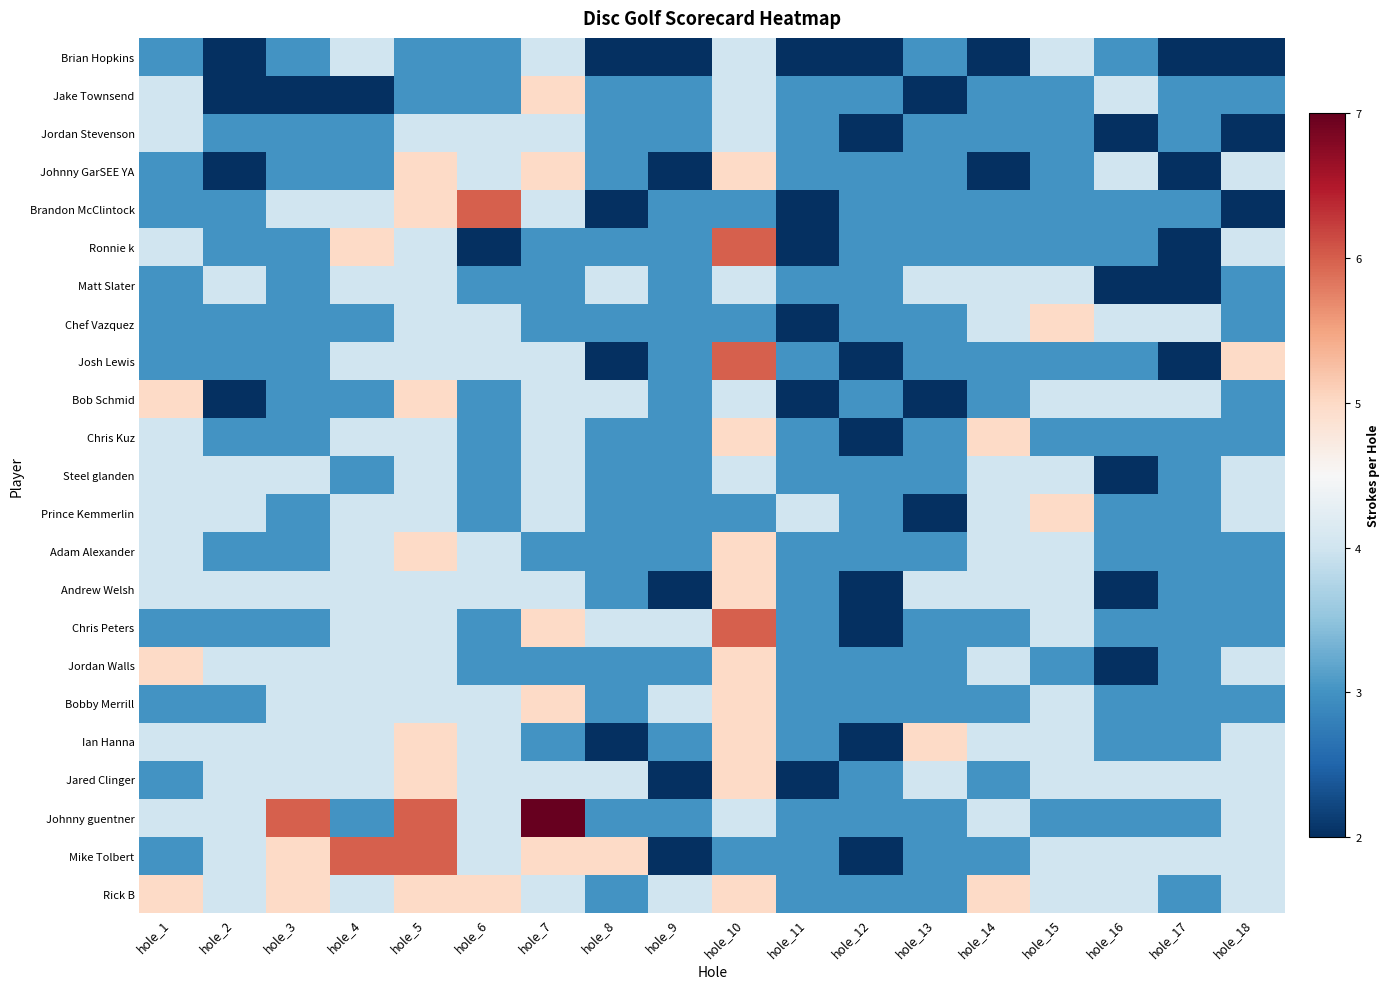

What is the spread (max minus min) of values at hole_6?

4